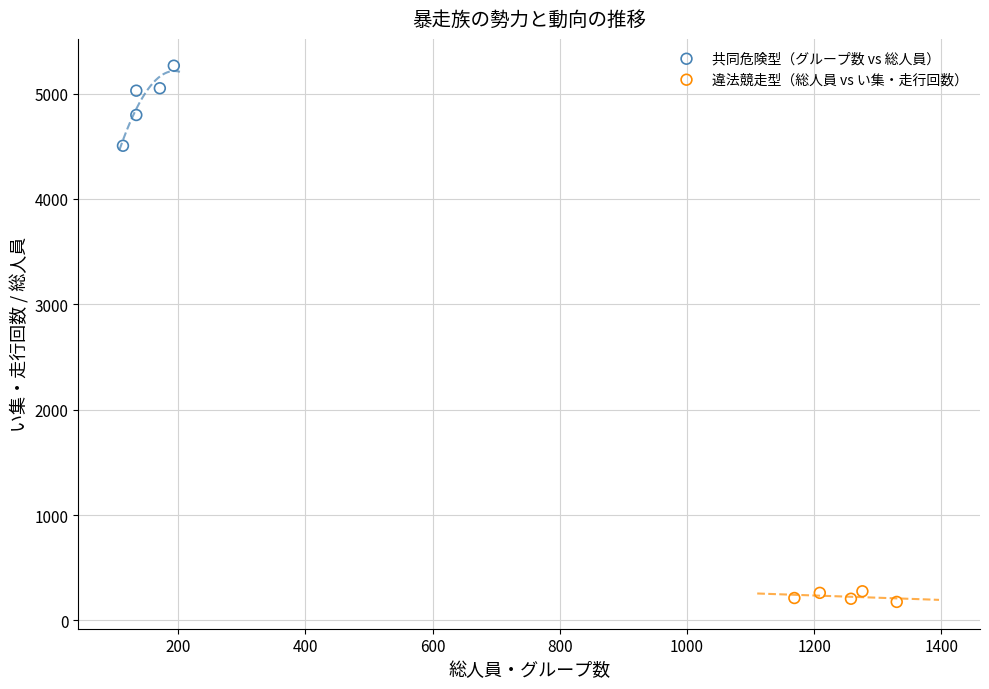

What are all the series names shown in the legend?

共同危険型（グループ数 vs 総人員）, 違法競走型（総人員 vs い集・走行回数）